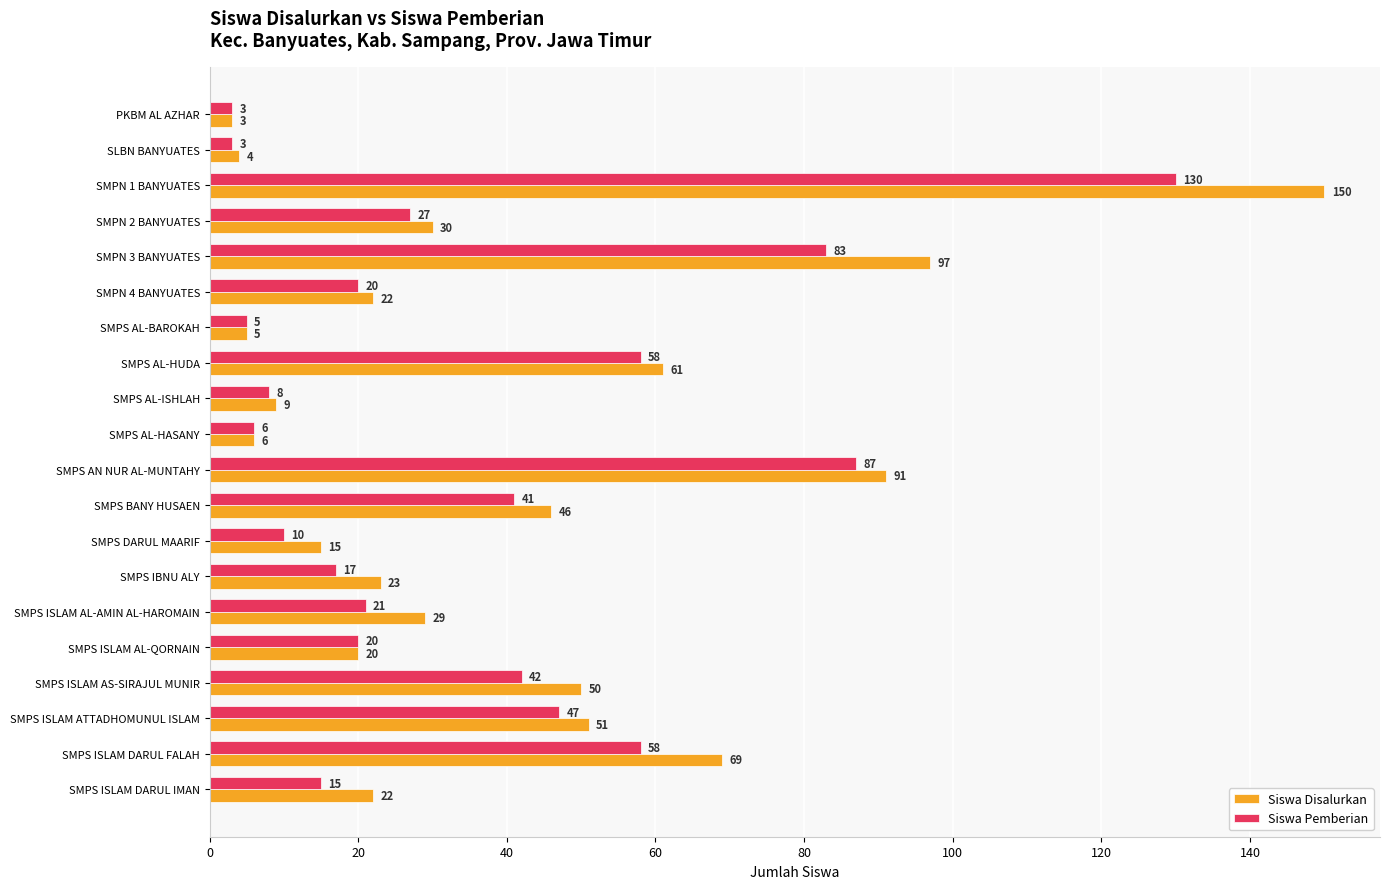

Read the Siswa Disalurkan value at SMPN 4 BANYUATES, to the nearest 5.

20